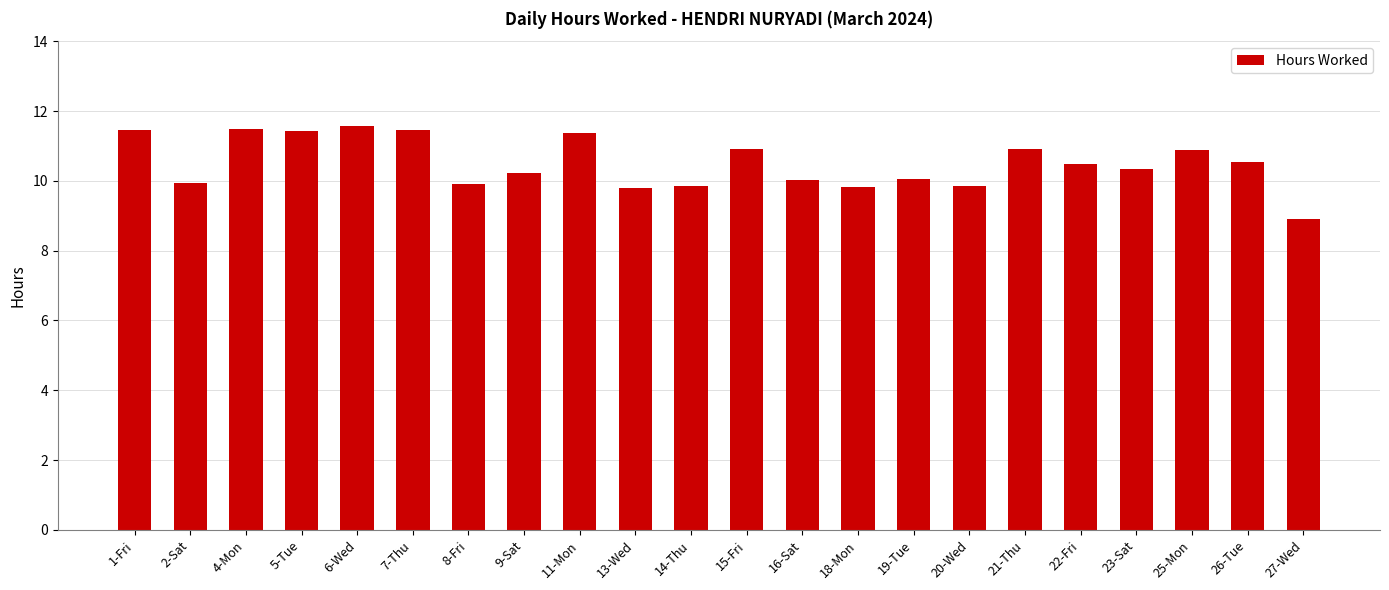

Is it true that the value at 4-Mon is 11.5?

True